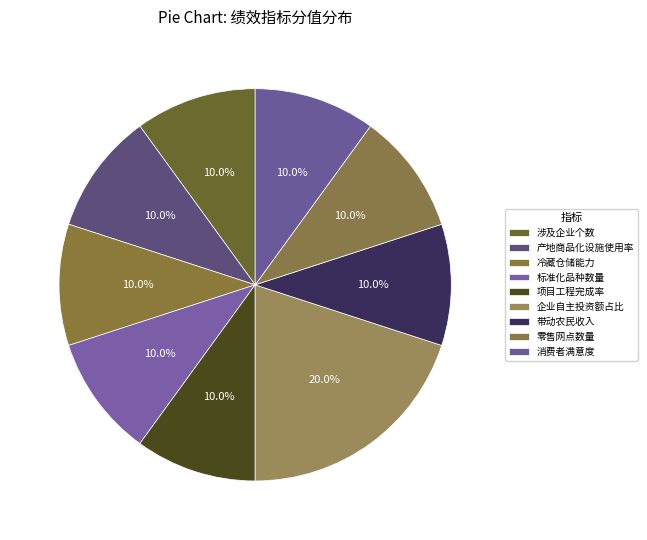

How many slices are in this pie chart?

9